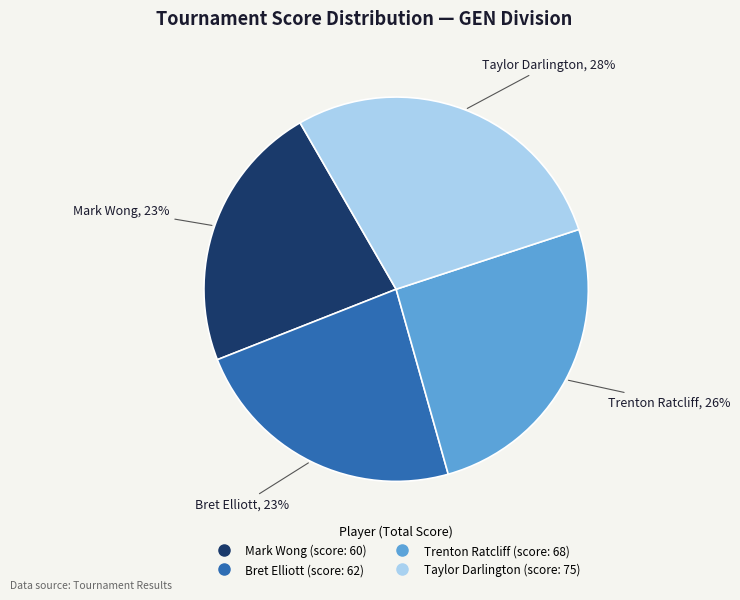

To the nearest percent, what percentage of the pie is Bret Elliott?

23%